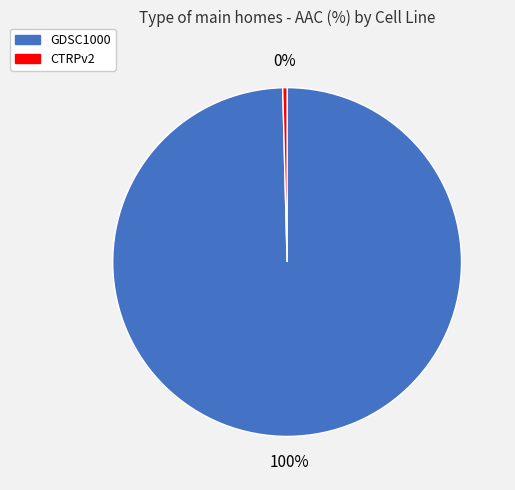

Which category has the biggest portion of the pie?

GDSC1000